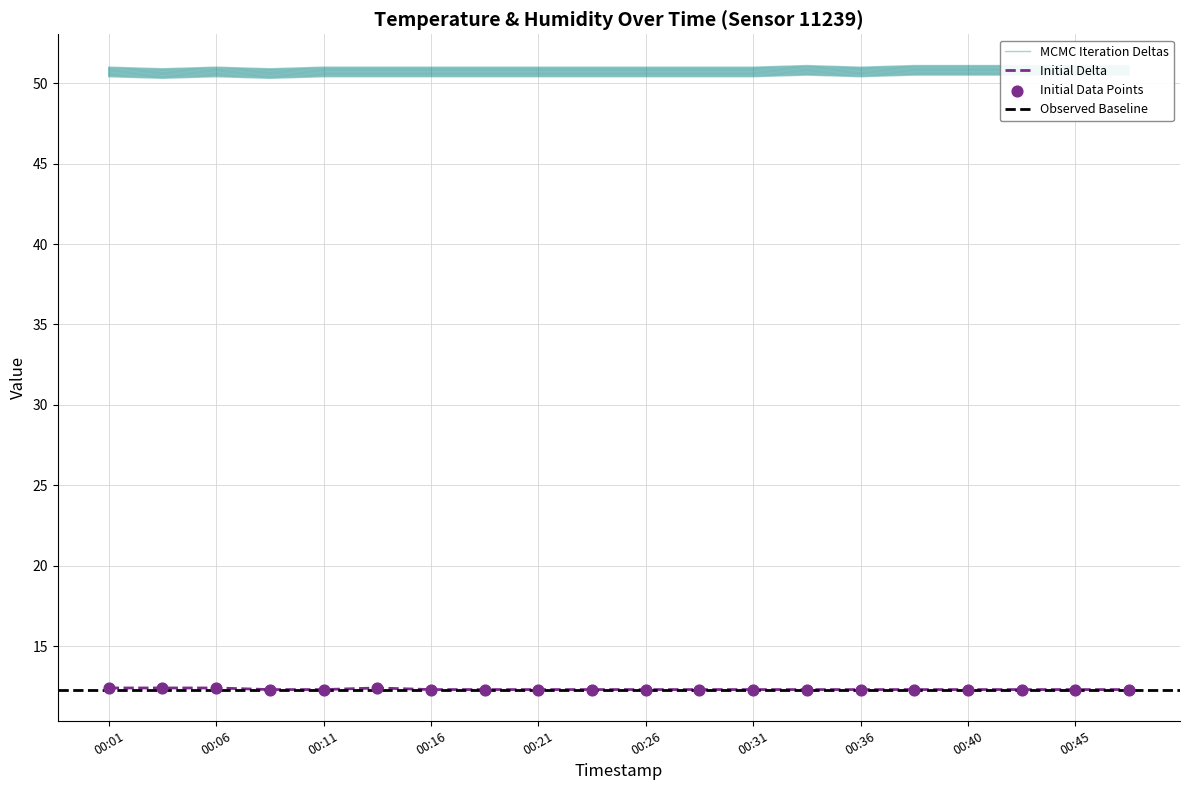

What is the lowest value of the Initial Delta series?

12.3